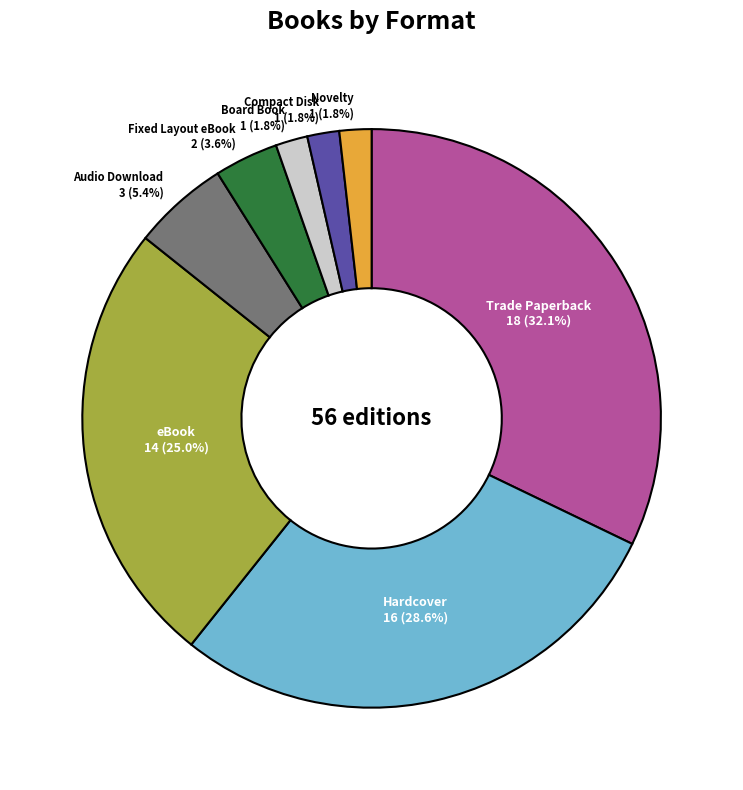

Between Compact Disk and Hardcover, which is larger?

Hardcover